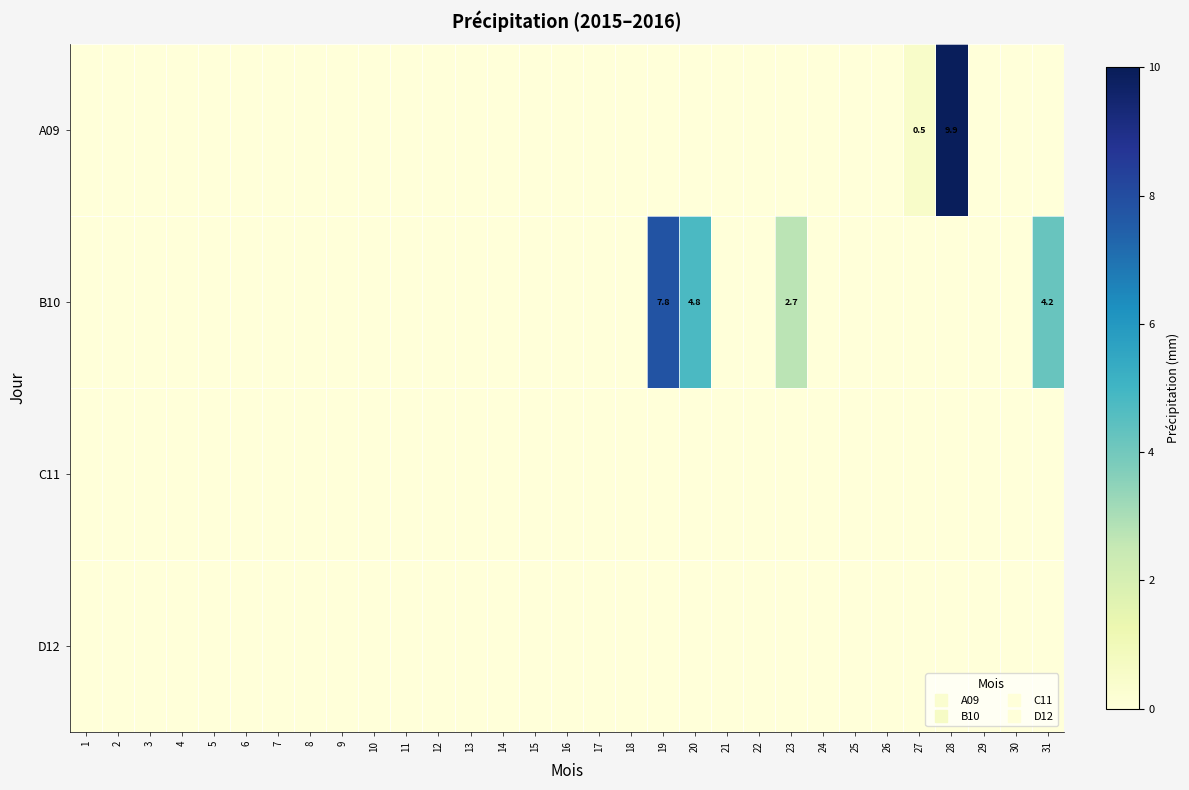

What is the total value across all series at 31?

4.2